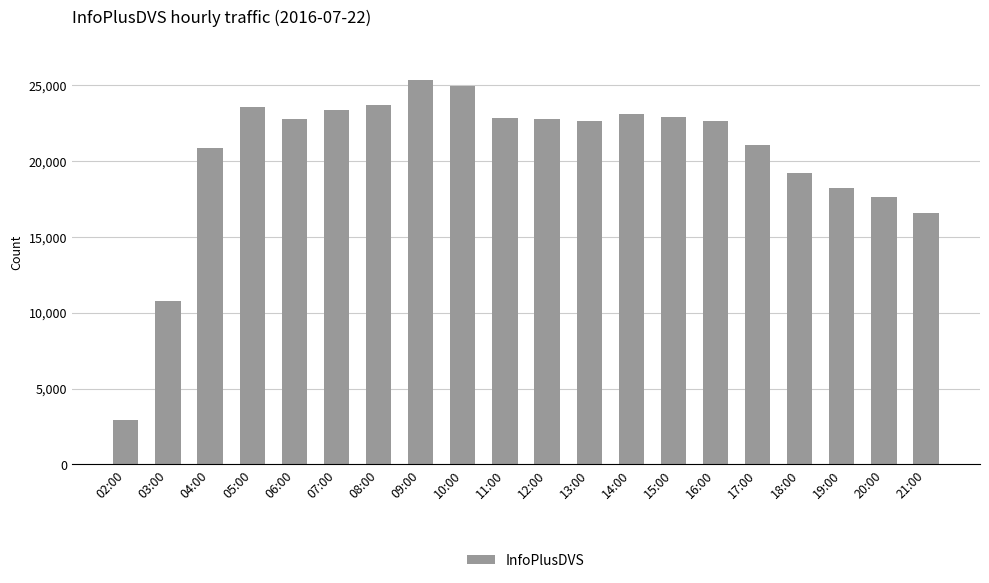

What is the difference between the values at 16:00 and 04:00?

1773